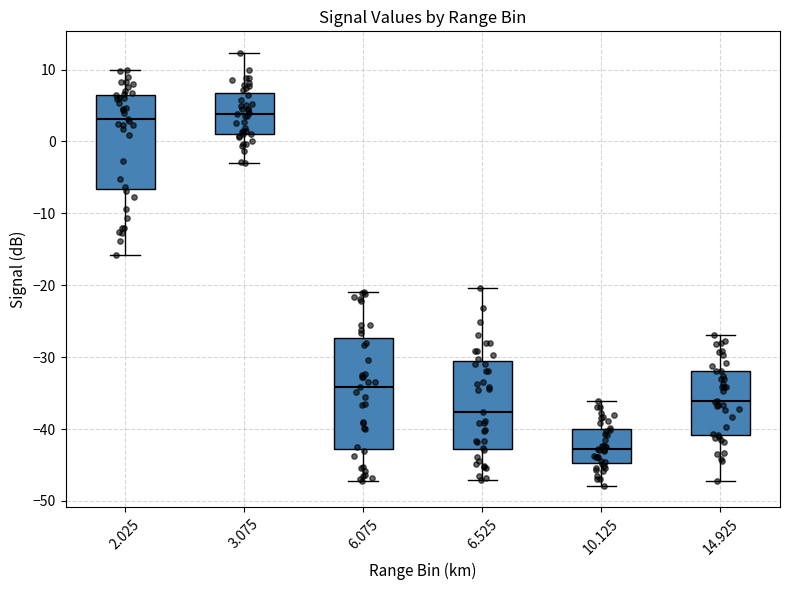

Which box is the tallest, from its lower edge to its upper edge?

6.075